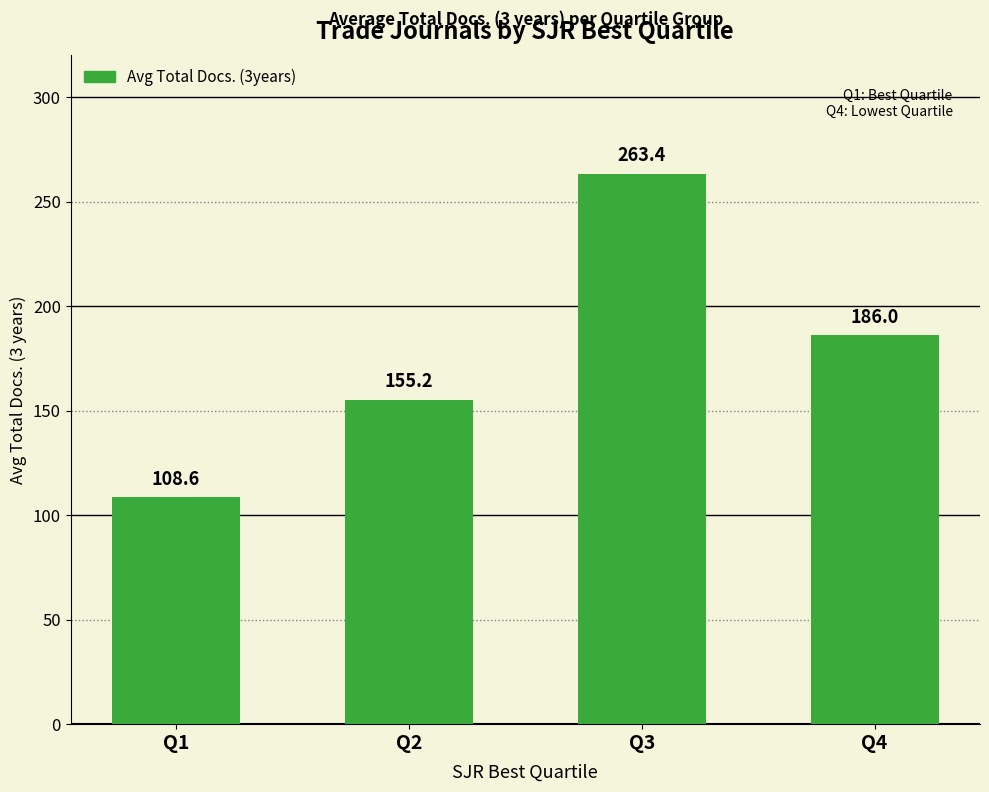

How many data points are less than 186?

2